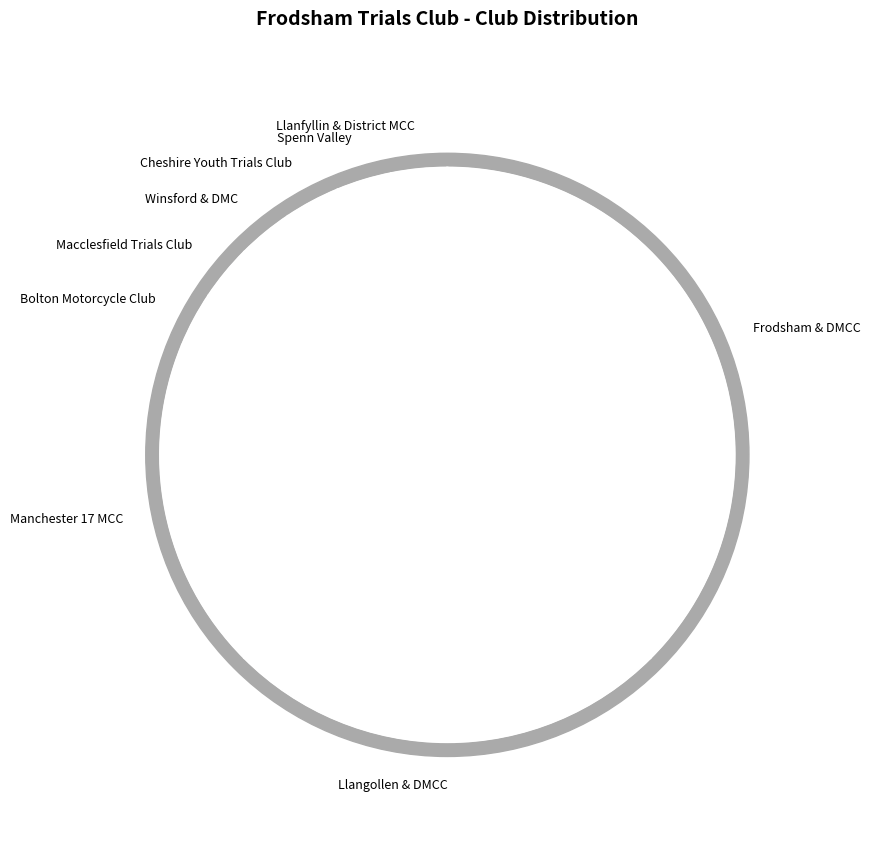

Rank the categories by value from highest to lowest.

Frodsham & DMCC, Llangollen & DMCC, Manchester 17 MCC, Bolton Motorcycle Club, Macclesfield Trials Club, Winsford & DMC, Cheshire Youth Trials Club, Spenn Valley, Llanfyllin & District MCC